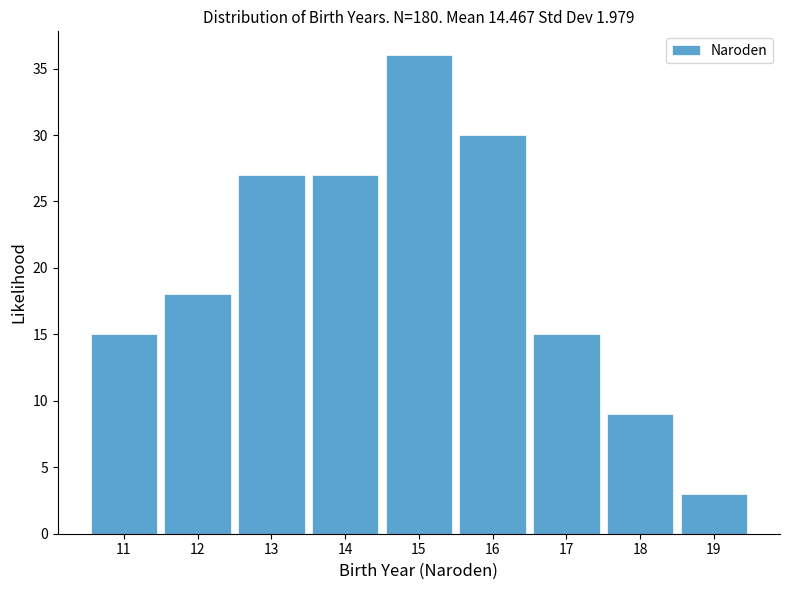

Reading left to right, transcribe this chart: for each bar, give the range it covers on the x-axis and its height. The values are not printed on the chart, so give them approximately, as read against the axis.

10.5 to 11.5: 15
11.5 to 12.5: 18
12.5 to 13.5: 27
13.5 to 14.5: 27
14.5 to 15.5: 36
15.5 to 16.5: 30
16.5 to 17.5: 15
17.5 to 18.5: 9
18.5 to 19.5: 3